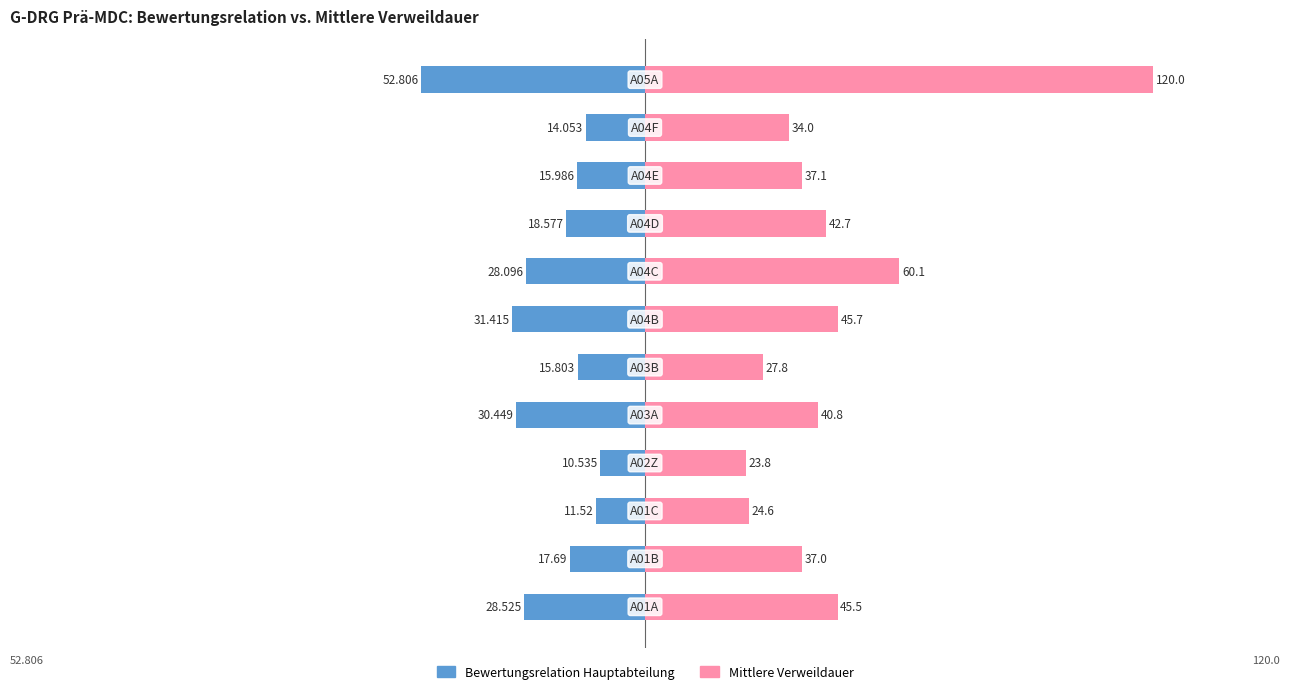

Reading left to right, what are all the values shown in this chart?

Bewertungsrelation Hauptabteilung: 0=-28.5	1=-17.7	2=-11.5	3=-10.5	4=-30.4	5=-15.8	6=-31.4	7=-28.1	8=-18.6	9=-16.0	10=-14.1	11=-52.8
Mittlere Verweildauer: 0=45.5	1=37.0	2=24.6	3=23.8	4=40.8	5=27.8	6=45.7	7=60.1	8=42.7	9=37.1	10=34.0	11=120.0